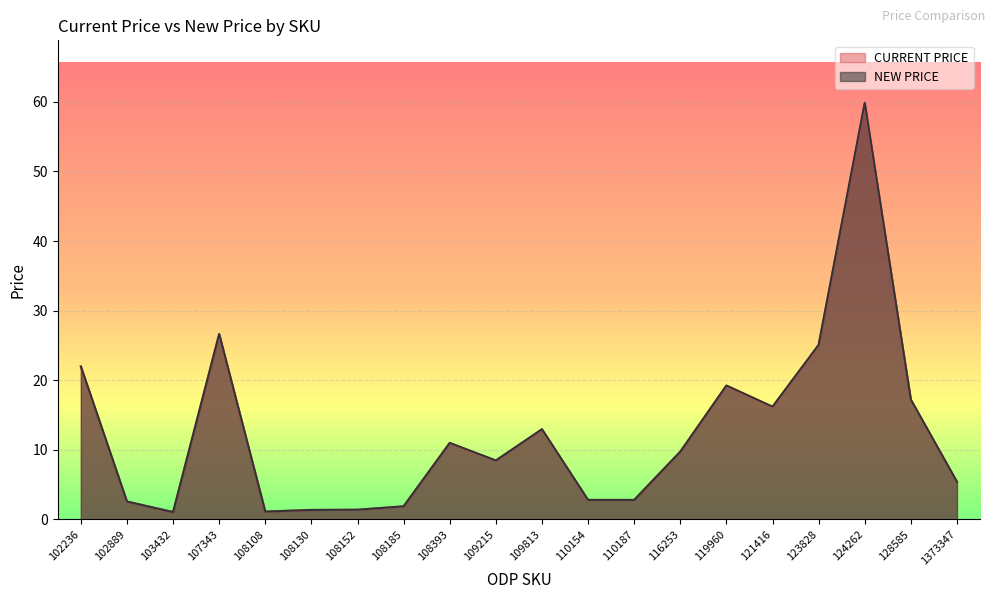

What are all the series names shown in the legend?

CURRENT PRICE, NEW PRICE